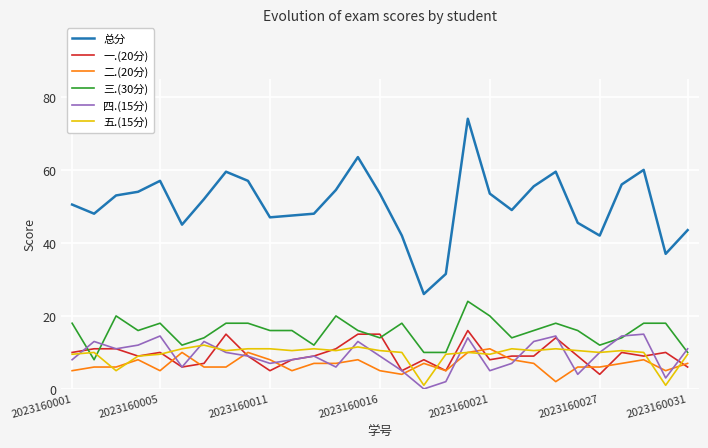

What are all the series names shown in the legend?

总分, 一.(20分), 二.(20分), 三.(30分), 四.(15分), 五.(15分)